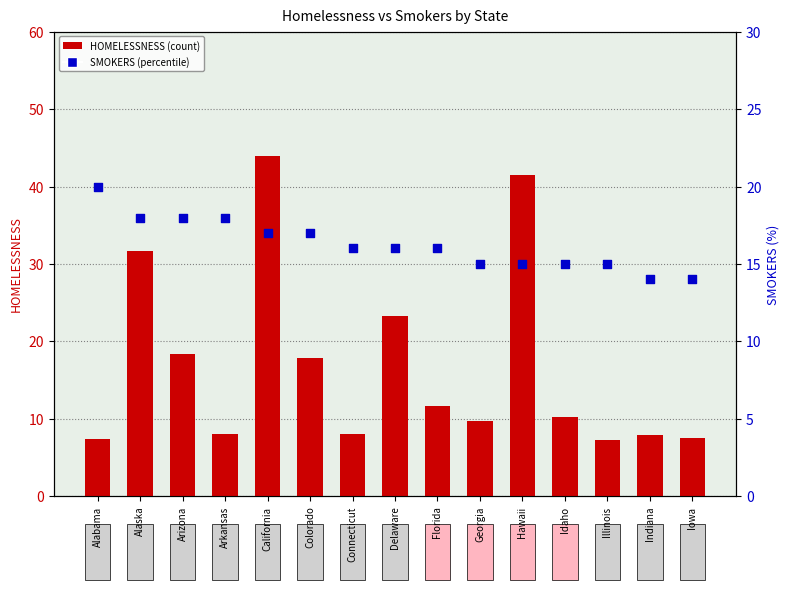

What are all the series names shown in the legend?

HOMELESSNESS, SMOKERS